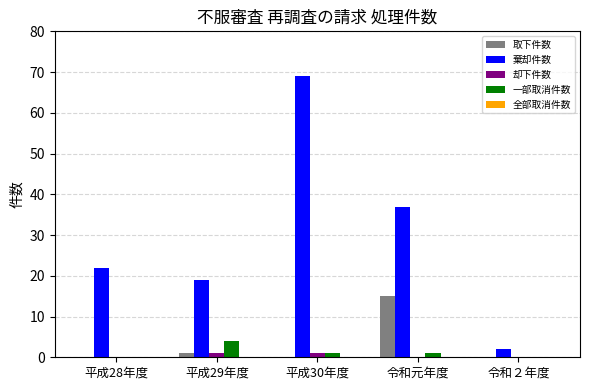

Is it true that 取下件数 equals 8 at 平成28年度?

False